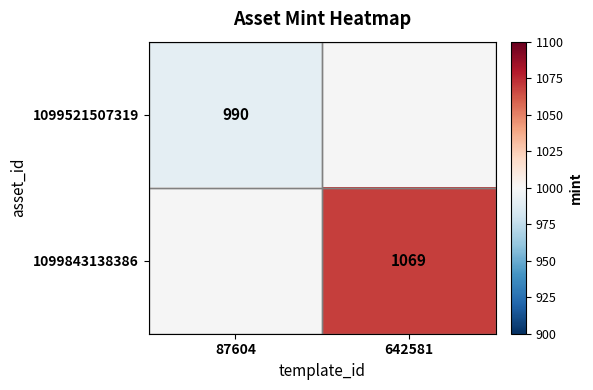

Is the value of 1099843138386 at 642581 greater than the value of 1099521507319 at 87604?

Yes